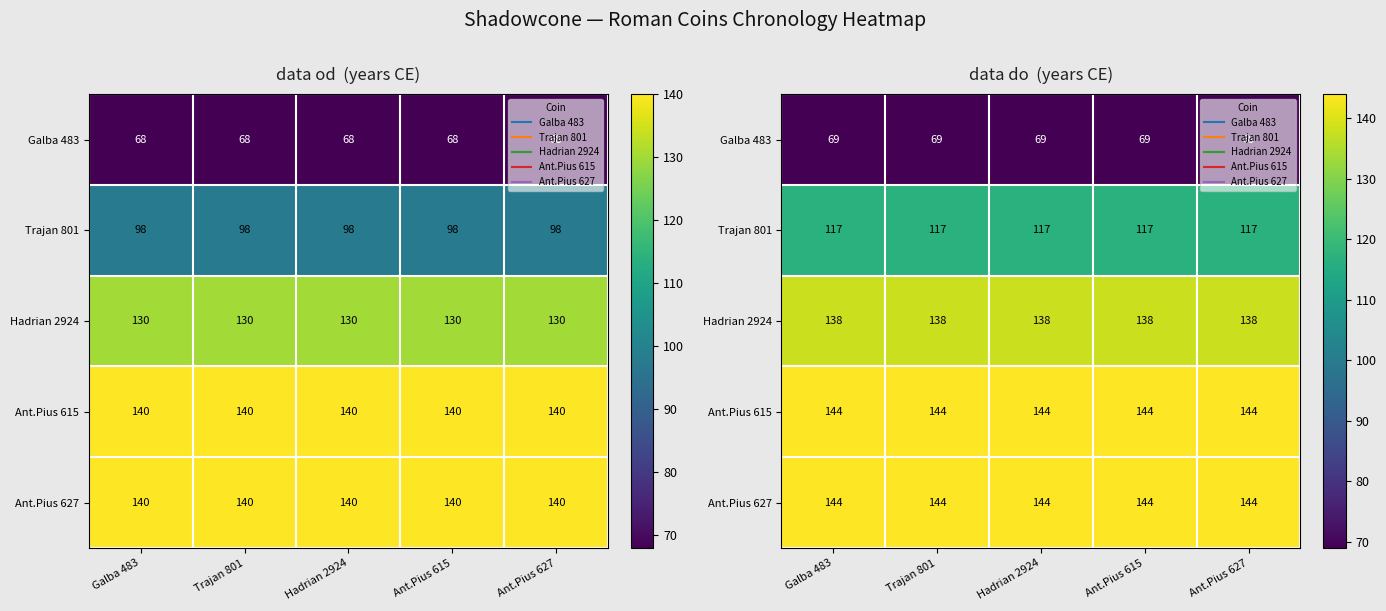

What is the maximum value for Ant.Pius 615?

144